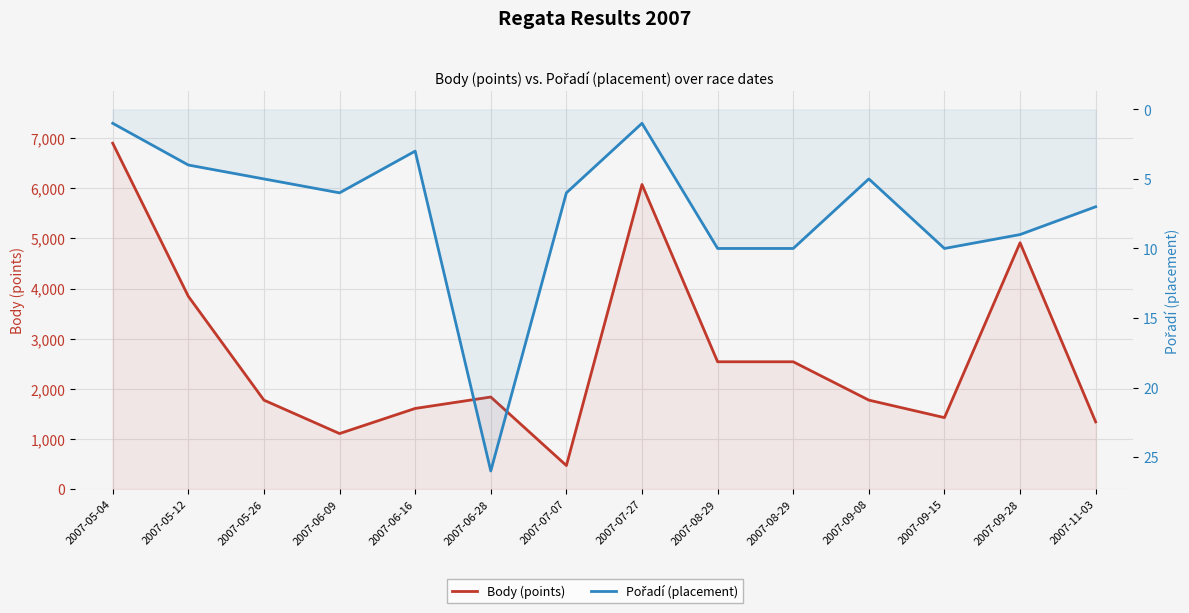

What is the total value across all series at 2007-08-29?

2549